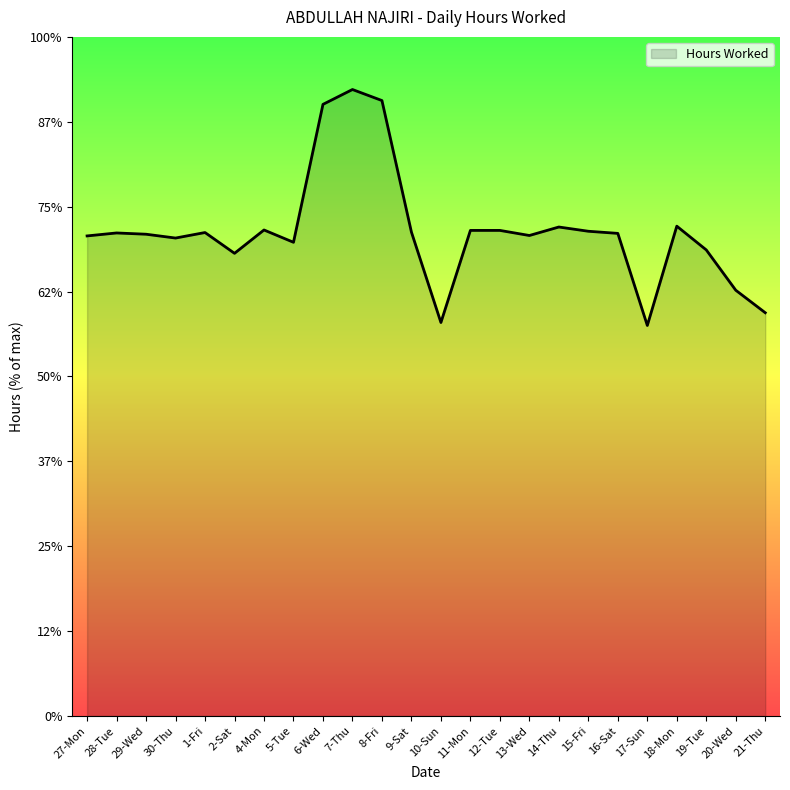

Is this an area chart (filled region under the line)?

Yes